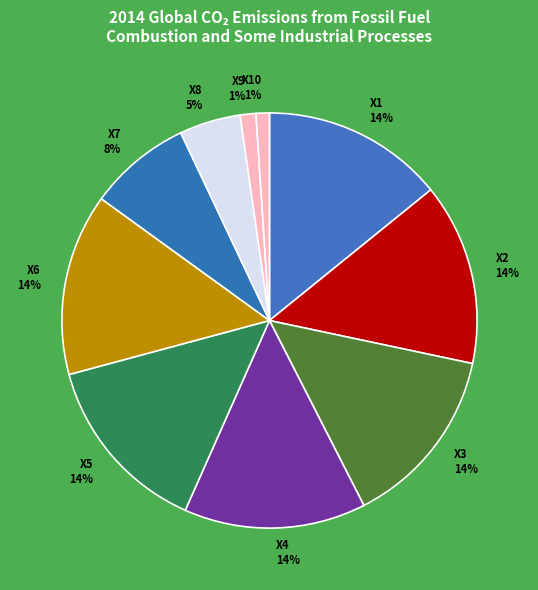

How many segments does this pie chart have?

10